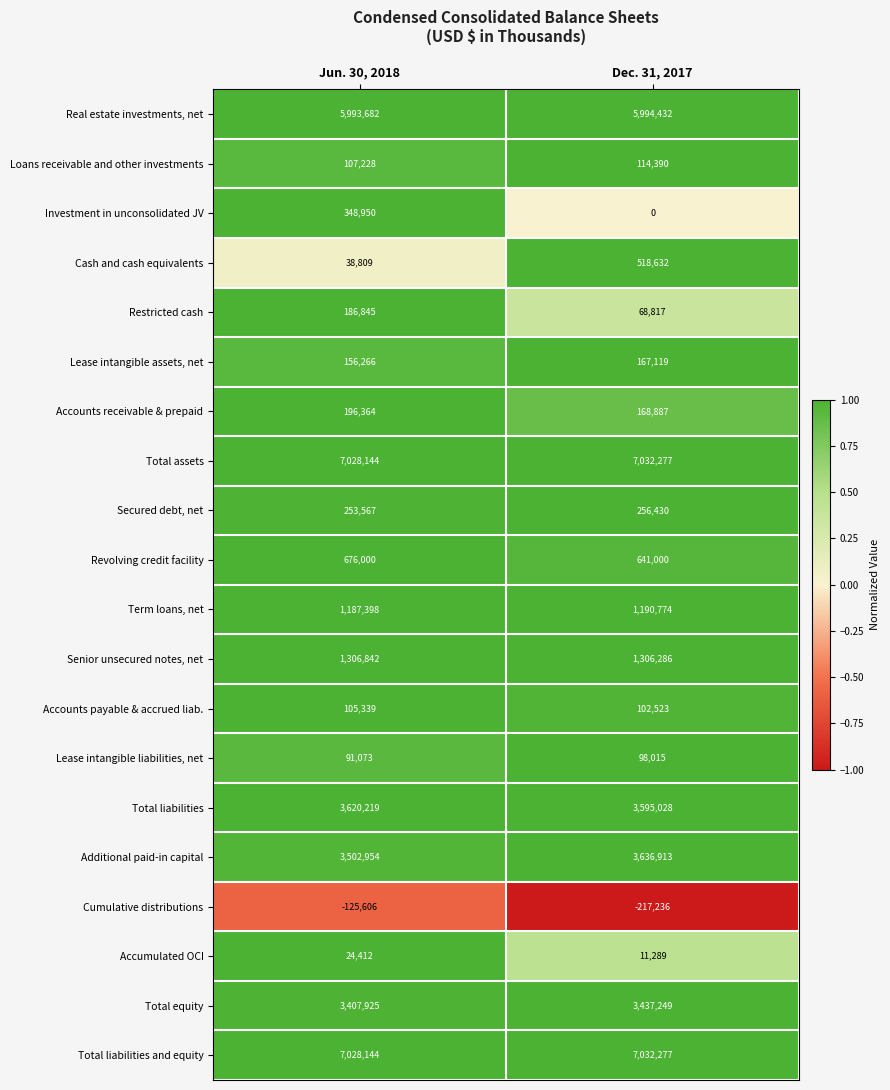

Is the value of Additional paid-in capital at Jun. 30, 2018 greater than the value of Total assets at Jun. 30, 2018?

No